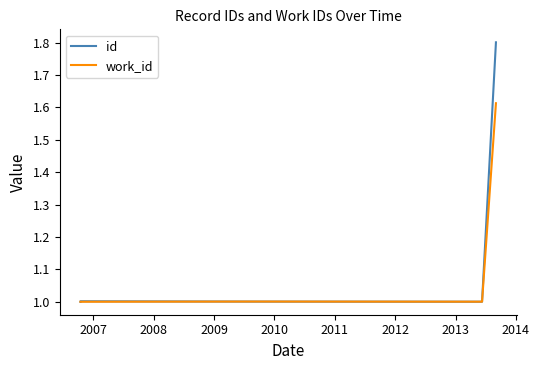

What are all the series names shown in the legend?

id, work_id